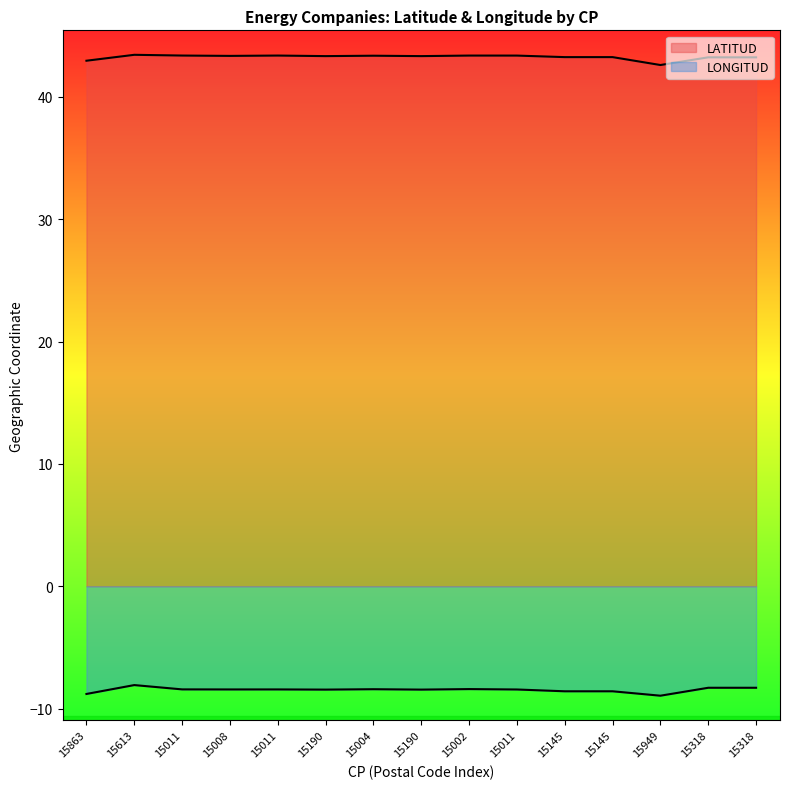

How many interior local peaks does the LONGITUD series have?

5